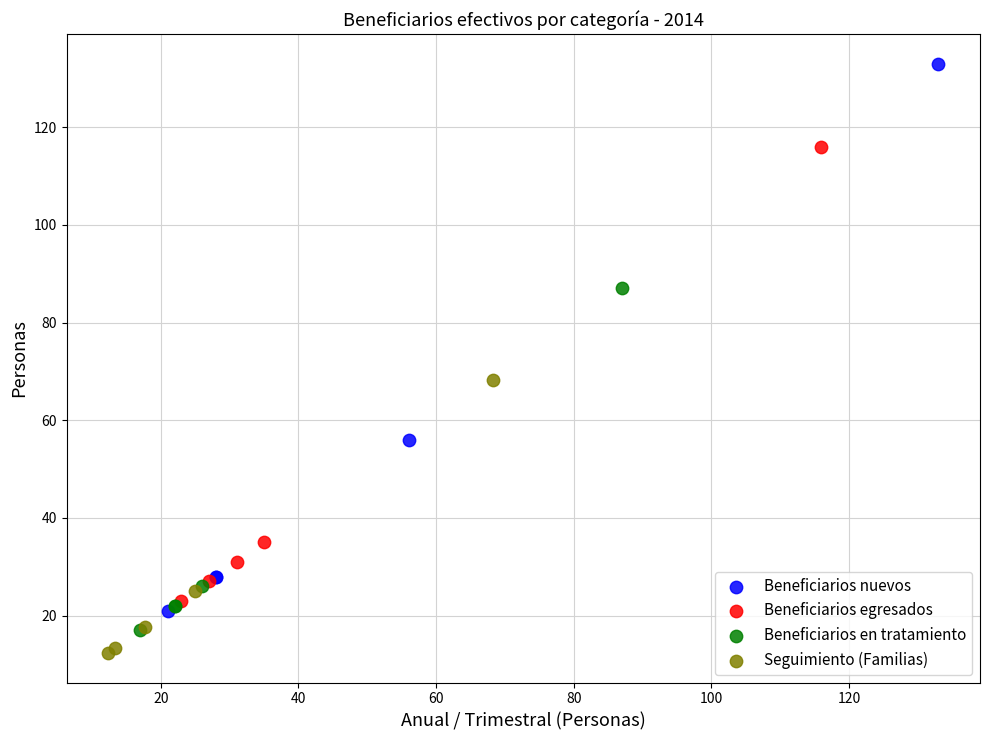

Which series reaches the maximum Y coordinate?

Beneficiarios nuevos